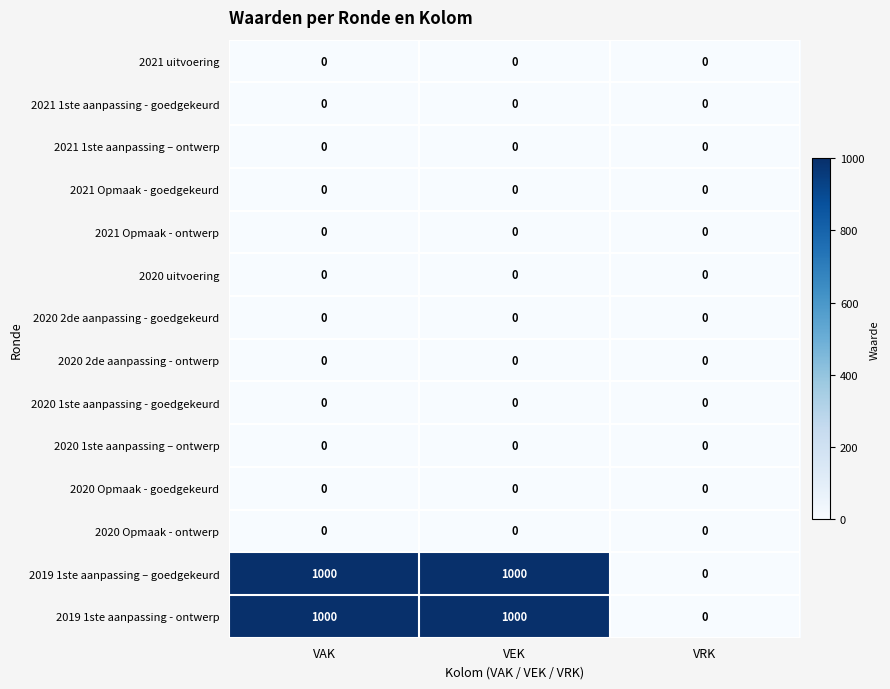

What is the total value across all series at VAK?

2000